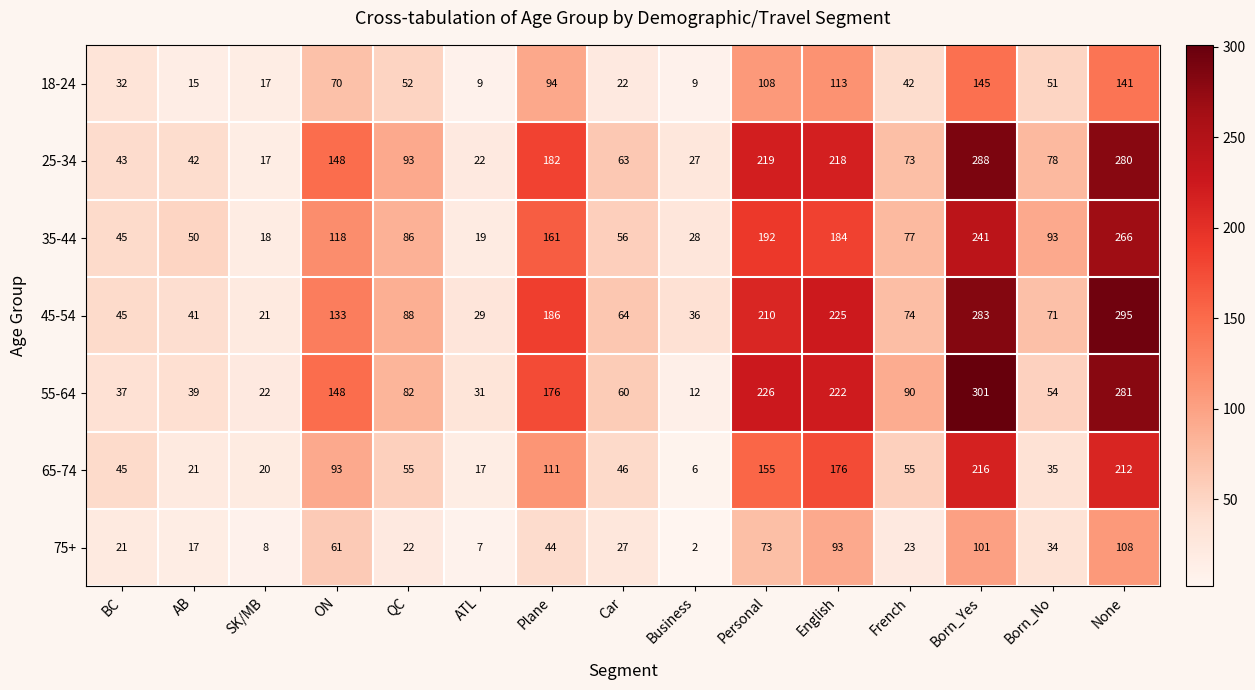

What is the average value of the 45-54 series?

120